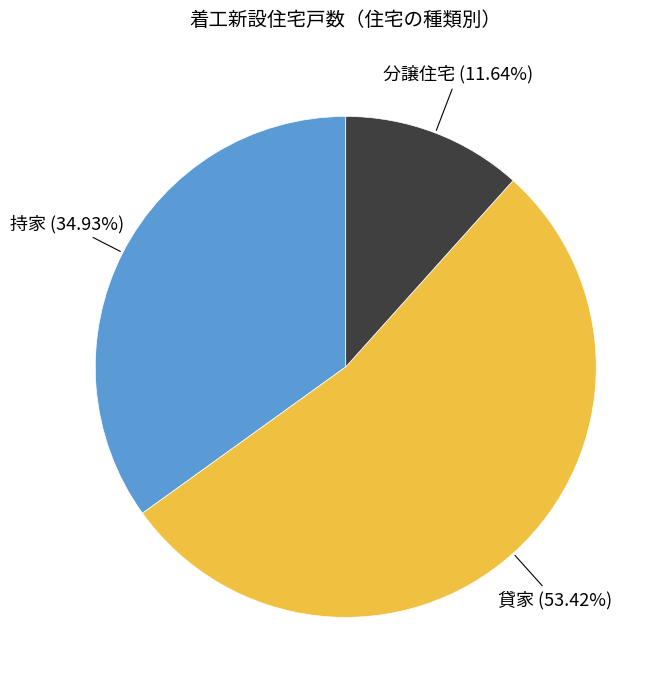

Is there any slice that represents more than half of the pie?

Yes